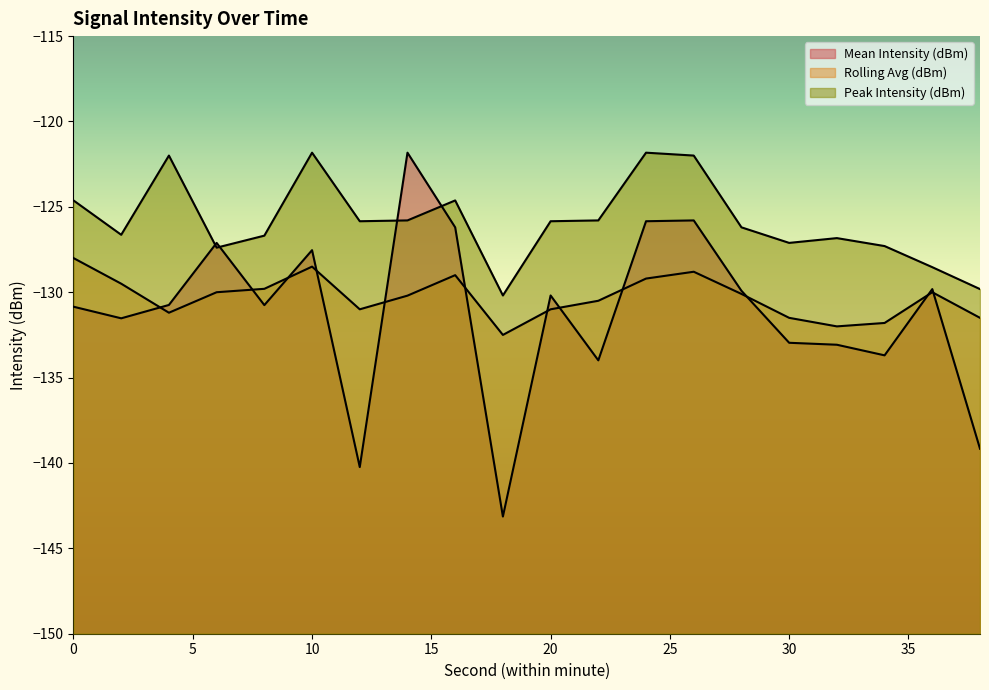

Rank the series by their maximum value, from highest to lowest.

Mean Intensity (dBm), Peak Intensity (dBm), Rolling Avg (dBm)